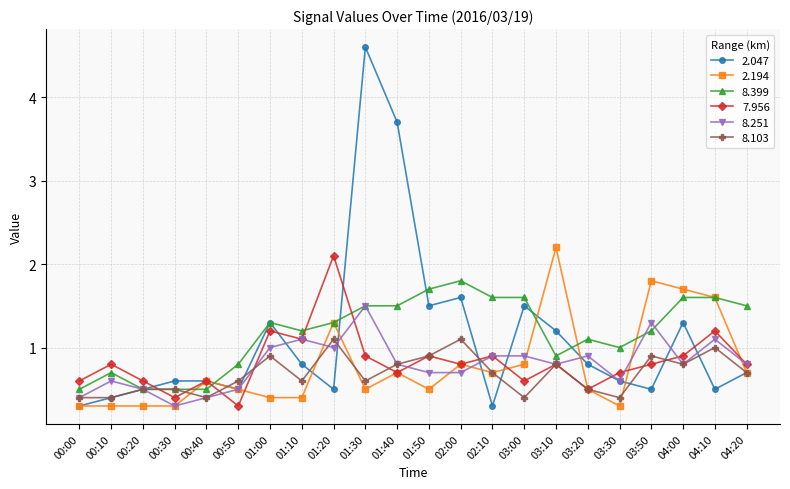

Where is the first local maximum for 8.251?

00:10